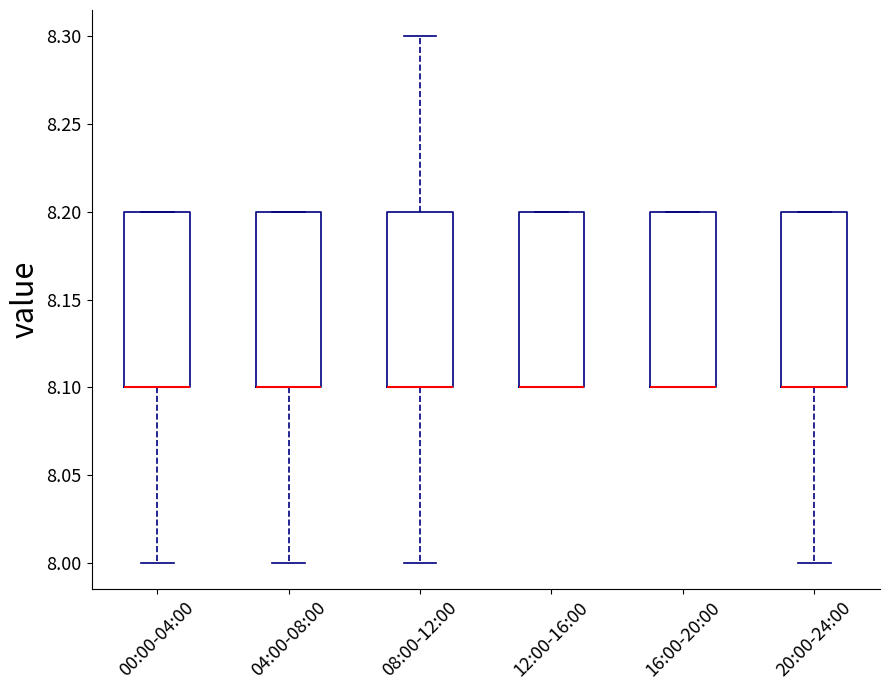

Reading left to right, read every box against the y-axis: the position of its median line, the range the box covers, and the ends of its whiskers. The values are not printed on the chart, so give them approximately, as read against the axis.

00:00-04:00: median 8.1 (drawn on the box's lower edge), box 8.1 to 8.2, whiskers 8.0 to 8.2
04:00-08:00: median 8.1 (drawn on the box's lower edge), box 8.1 to 8.2, whiskers 8.0 to 8.2
08:00-12:00: median 8.1 (drawn on the box's lower edge), box 8.1 to 8.2, whiskers 8.0 to 8.3
12:00-16:00: median 8.1 (drawn on the box's lower edge), box 8.1 to 8.2, whiskers 8.1 to 8.2
16:00-20:00: median 8.1 (drawn on the box's lower edge), box 8.1 to 8.2, whiskers 8.1 to 8.2
20:00-24:00: median 8.1 (drawn on the box's lower edge), box 8.1 to 8.2, whiskers 8.0 to 8.2